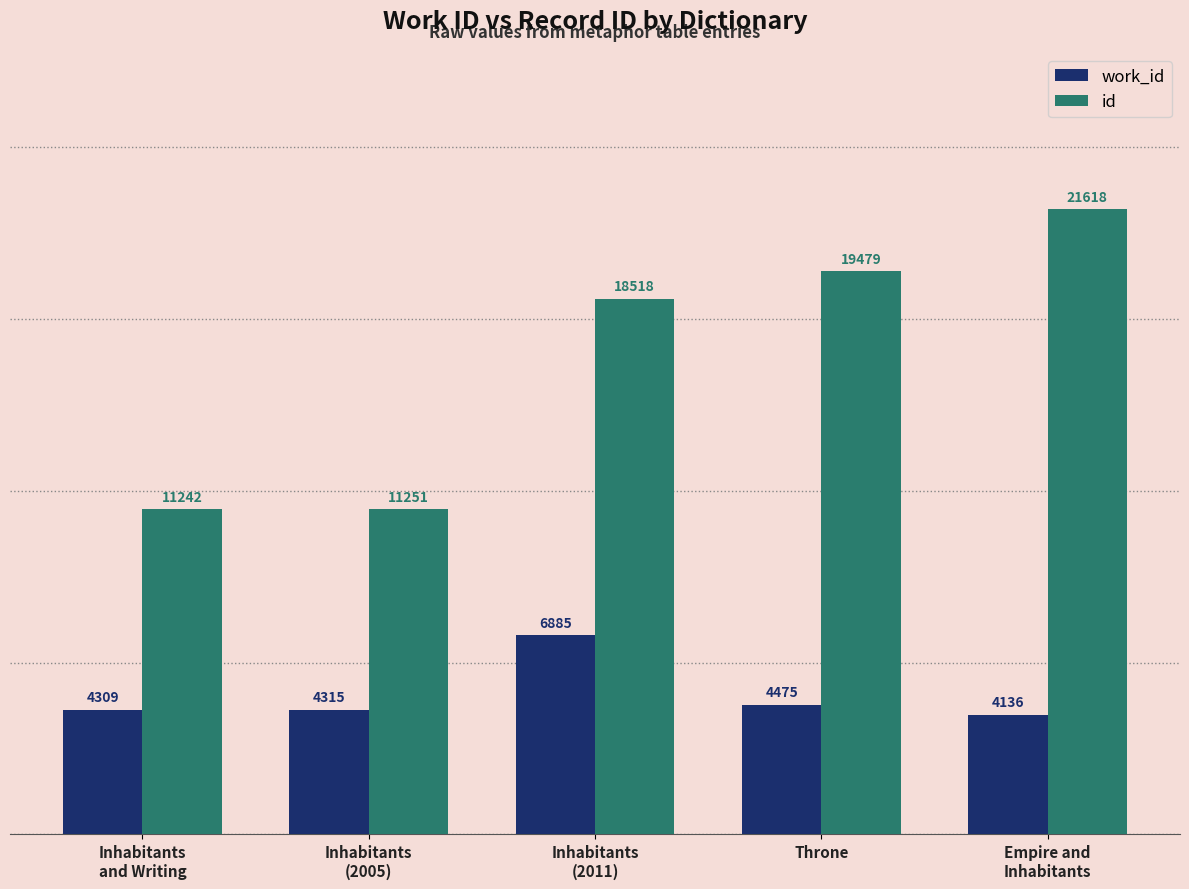

What are all the series names shown in the legend?

work_id, id